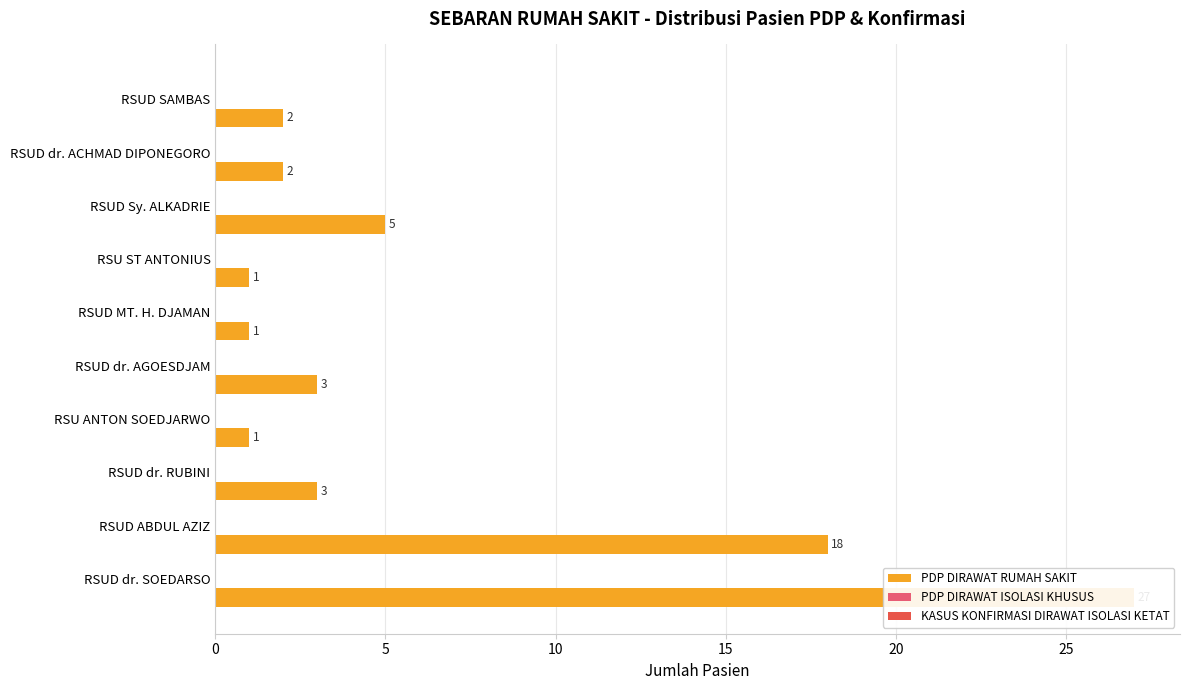

True or false: PDP DIRAWAT RUMAH SAKIT has a value of 48.5 at 0.

False